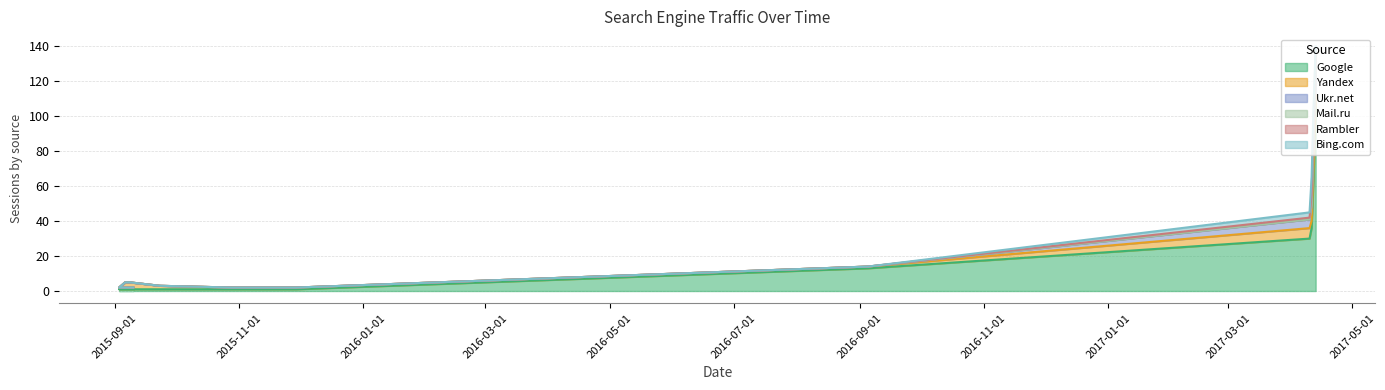

What is the highest value of the Google series?

105